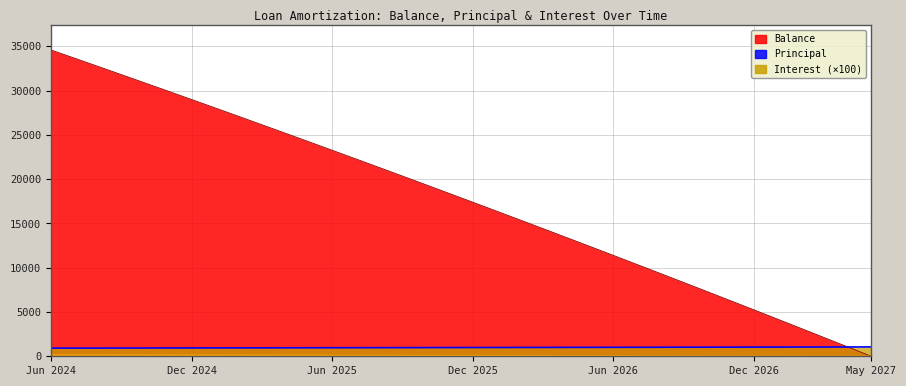

True or false: Principal and Interest intersect in this chart.

False